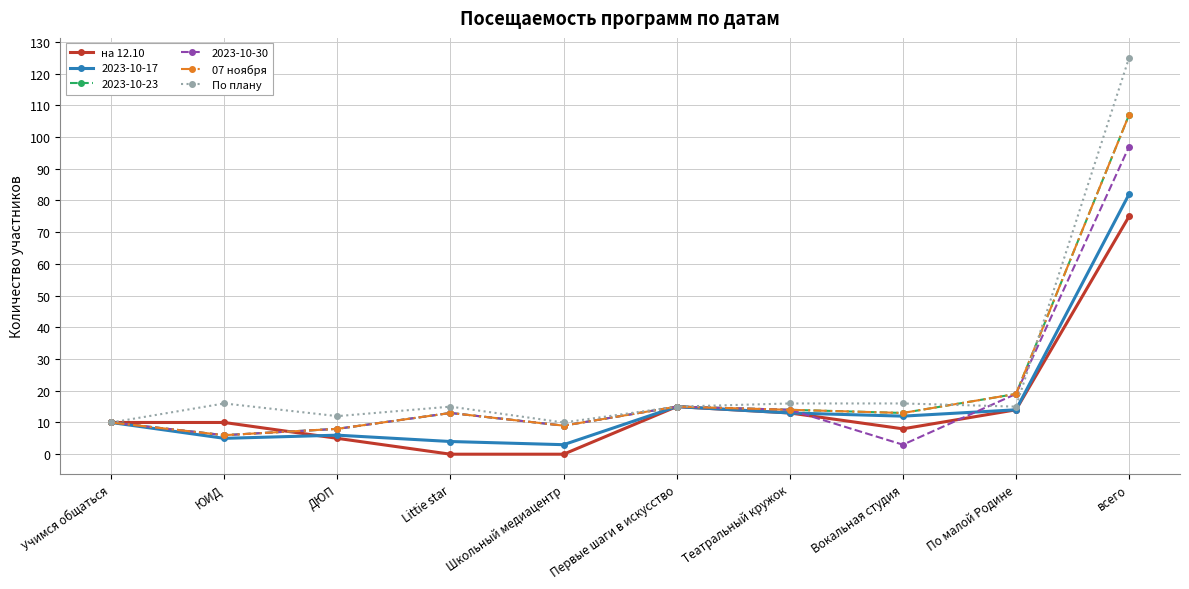

What is the sum of the По плану values at Театральный кружок and Вокальная студия?

32